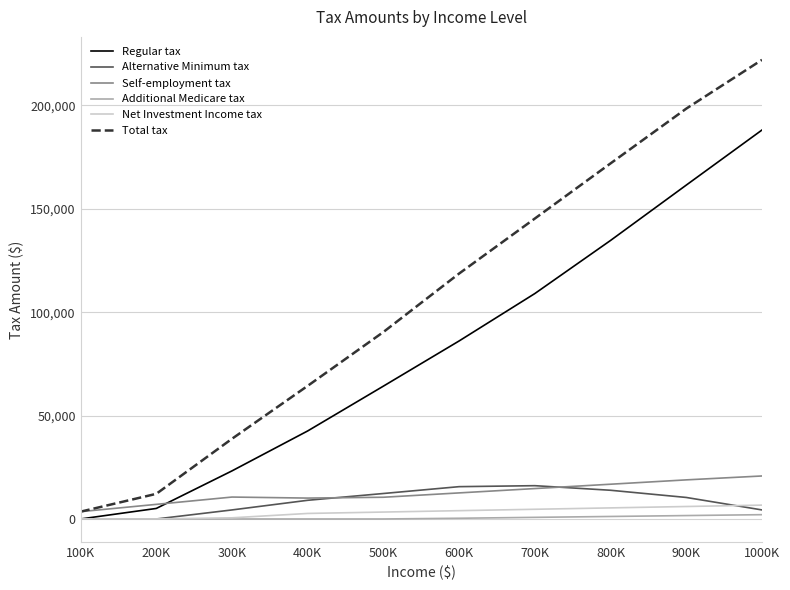

Which category has the highest value across all series?

1000K